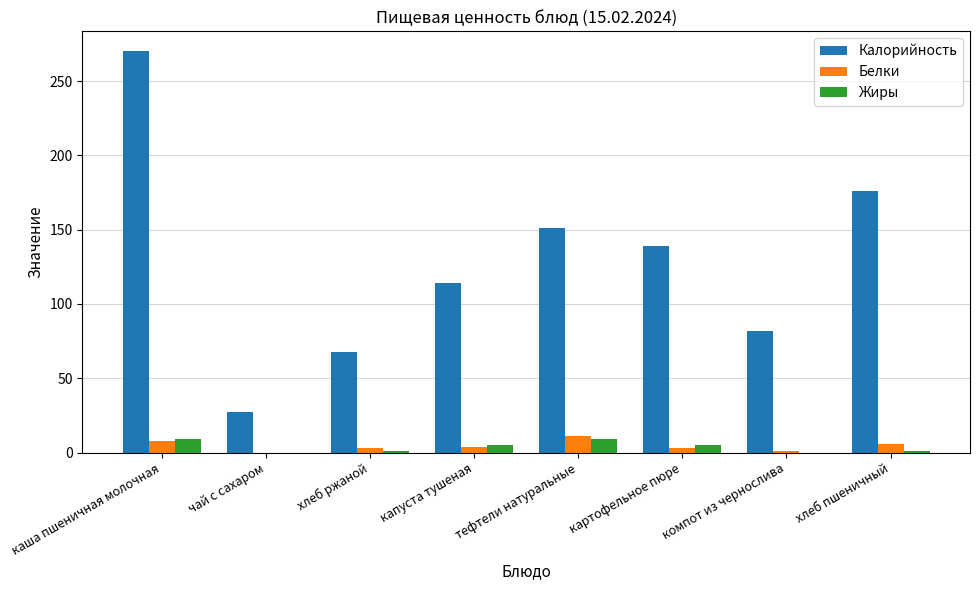

The value of Жиры at каша пшеничная молочная is 9. True or false?

True